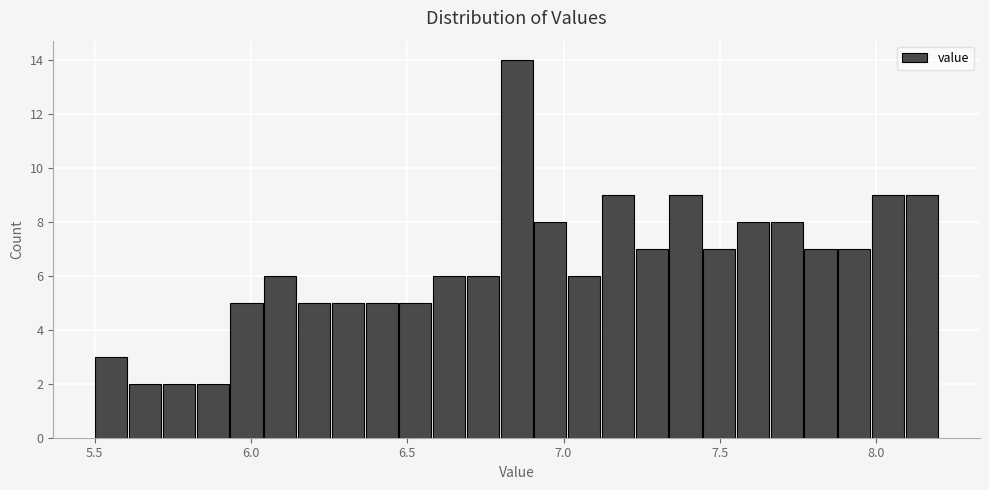

Read against the x-axis, roughly where is the centre of the tallest bar?

6.85